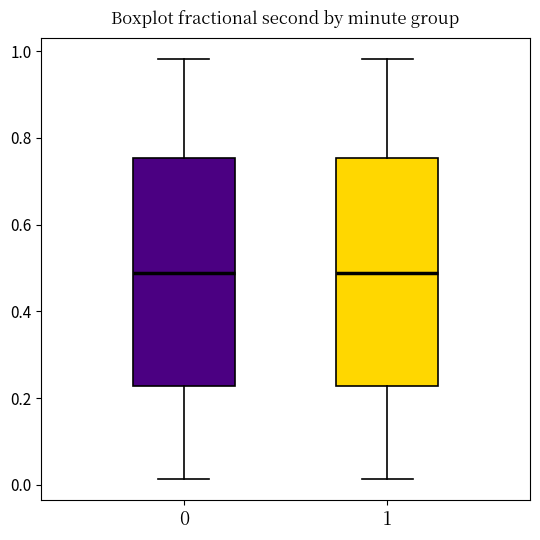

Where is the lower edge of the box at x = 0 on the y-axis? The values are not printed on the chart, so give them approximately, as read against the axis.

0.22